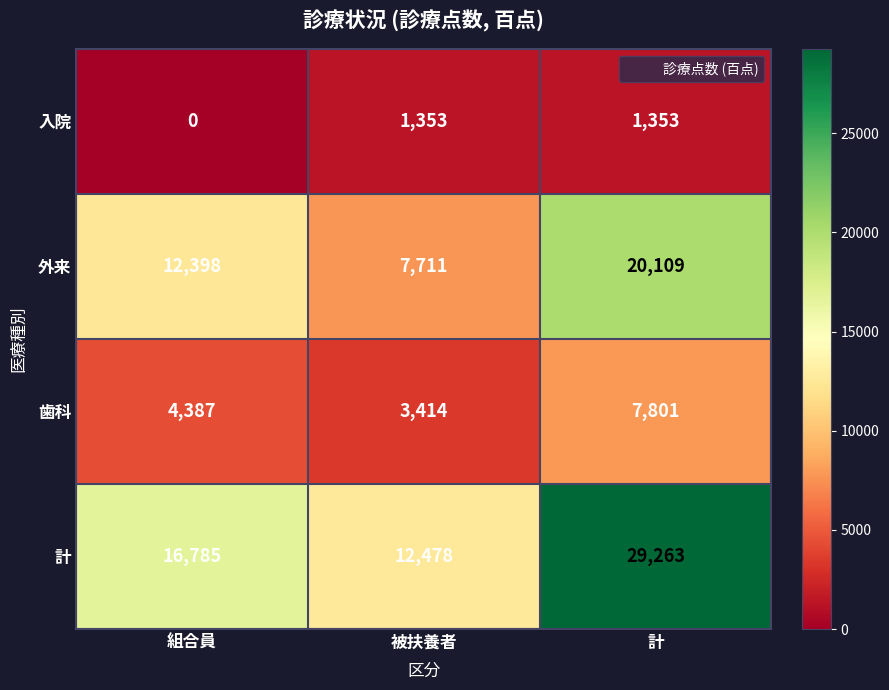

What is the spread (max minus min) of values at 組合員?

16785